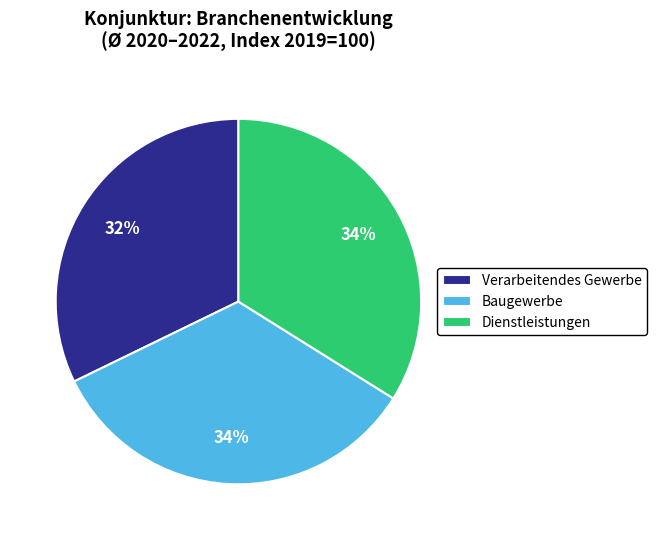

Between Verarbeitendes Gewerbe and Baugewerbe, which is larger?

Baugewerbe